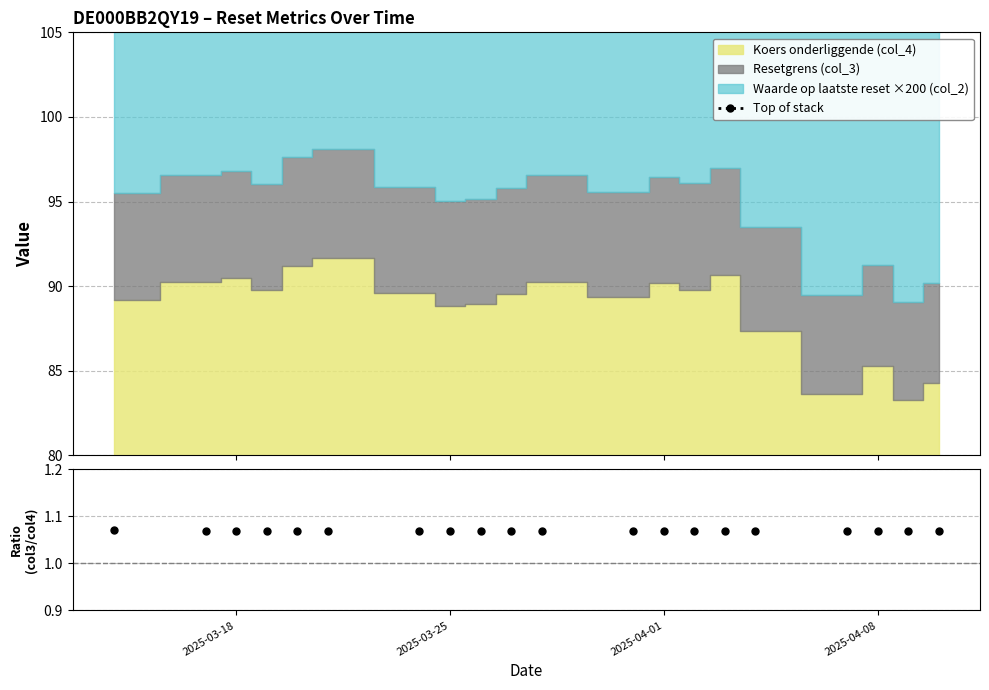

What is the maximum value for Resetgrens / Koers?

1.1